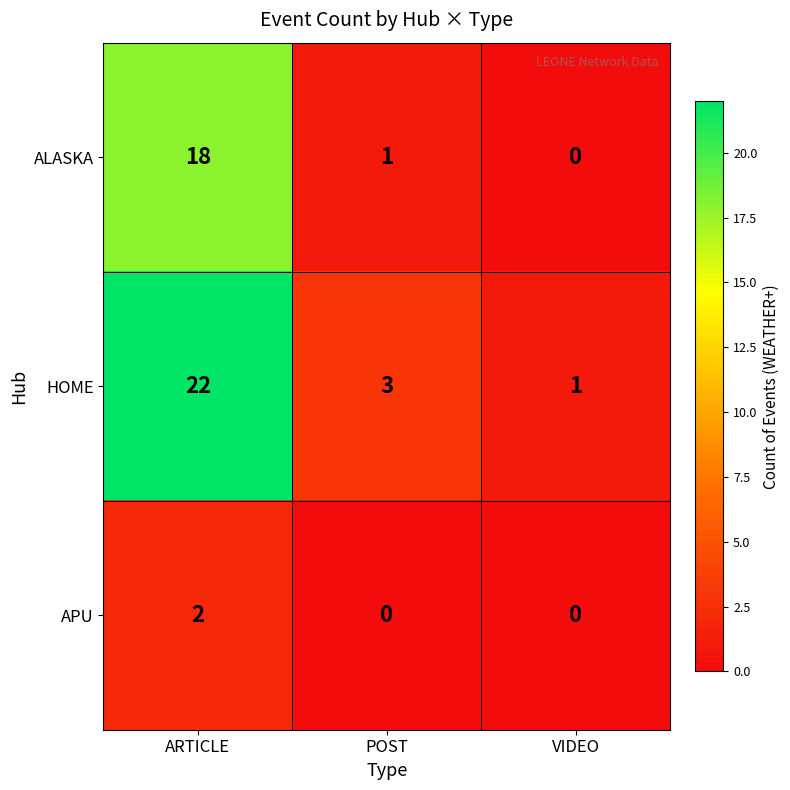

Is it true that ALASKA equals 25 at ARTICLE?

False